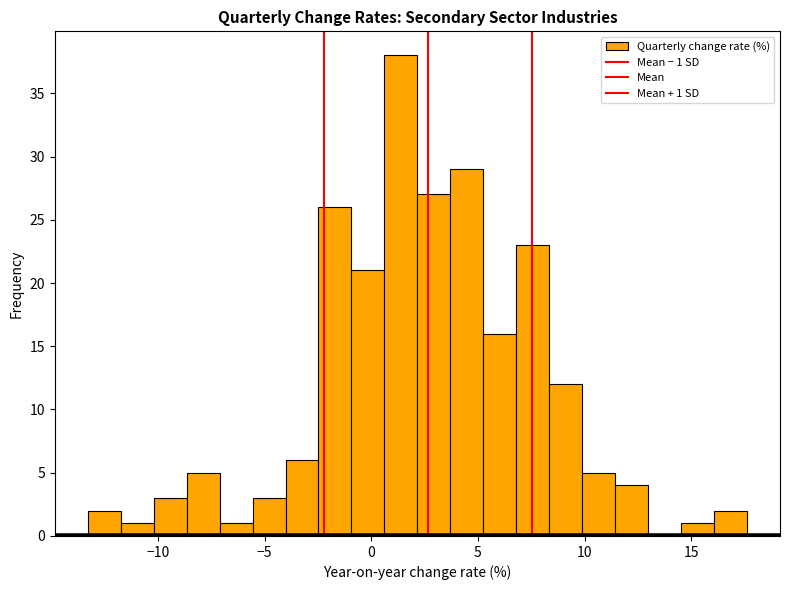

Around what value on the x-axis is the tallest bar? Give the approximate position of its centre, as read against the axis.

1.5